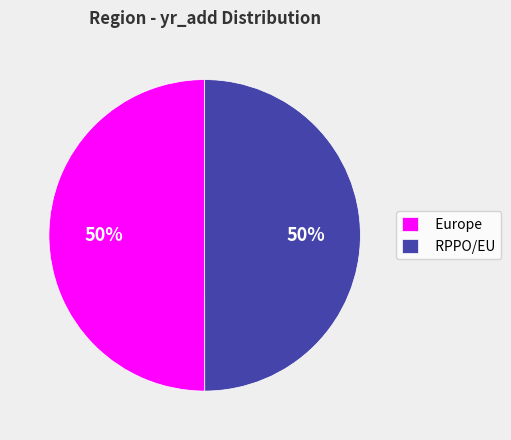

The Europe slice represents 44% of the pie. True or false?

False